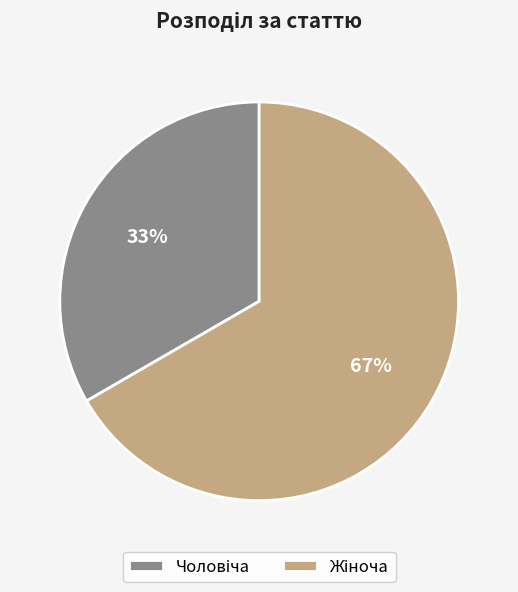

To the nearest percent, what is the average slice percentage?

50%